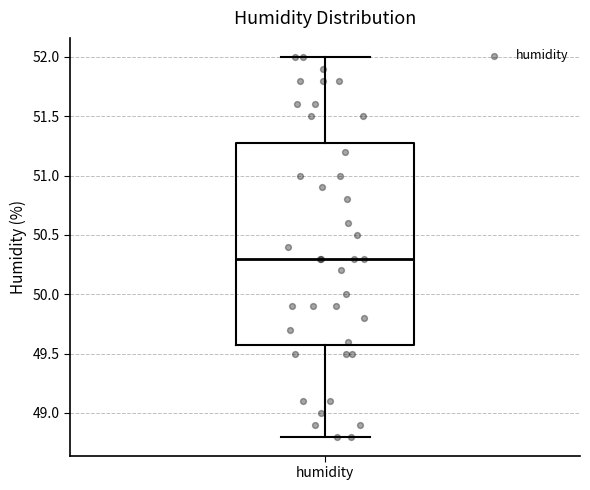

Read this box plot against the y-axis: the position of the median line, the range covered by the box, and the ends of both whiskers. The values are not printed on the chart, so give them approximately, as read against the axis.

median 50.3, box 49.6 to 51.3, whiskers 48.8 to 52.0